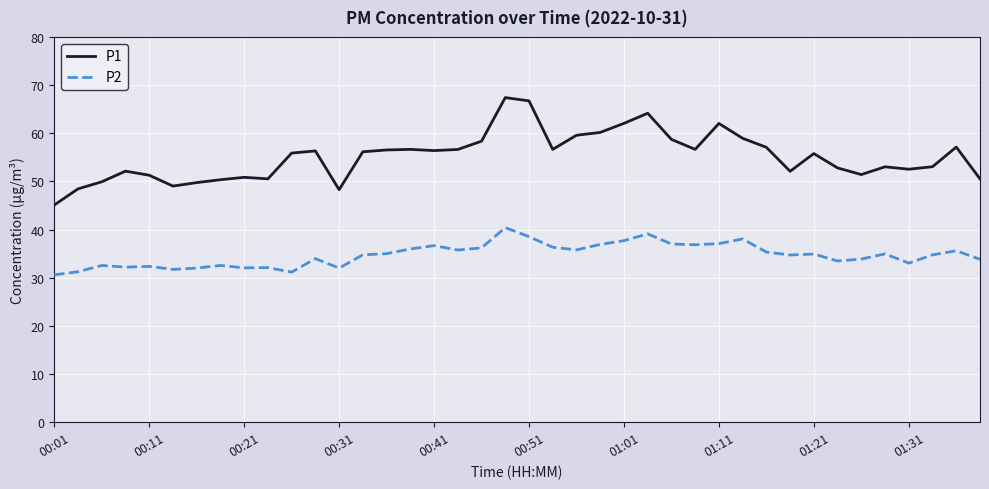

Does the chart display data point markers on the line(s)?

No